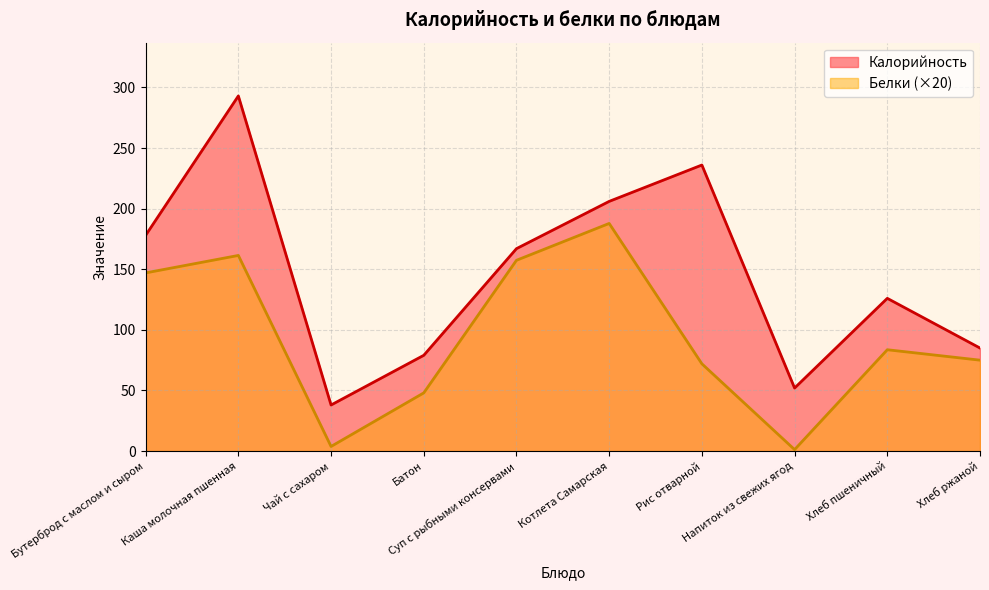

Reading right to left, what are all the values shown in this chart?

Калорийность: 85.0	126.0	52.0	236.0	206.0	167.0	79.0	38.0	293.0	178.0
Белки: 75.0	83.6	1.2	72.0	187.8	157.4	48.0	3.8	161.4	147.0